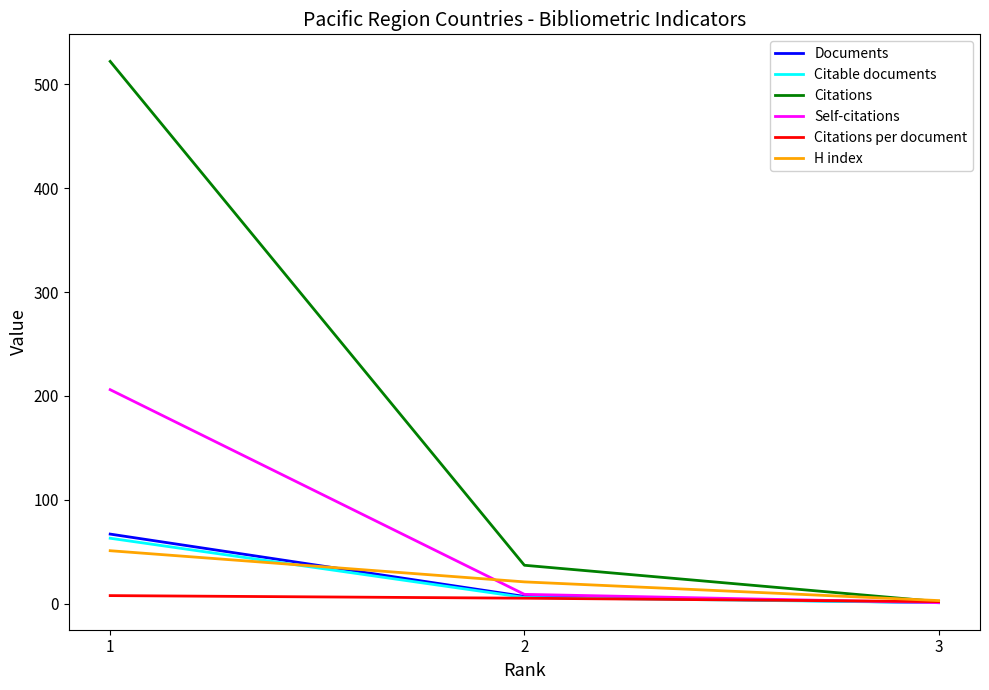

How many lines are shown in the chart?

6